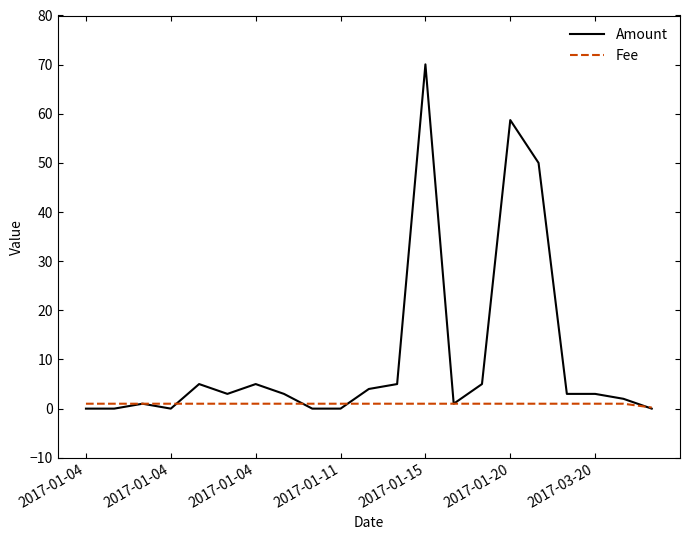

List the series in order of their overall mean, lowest first.

Fee, Amount